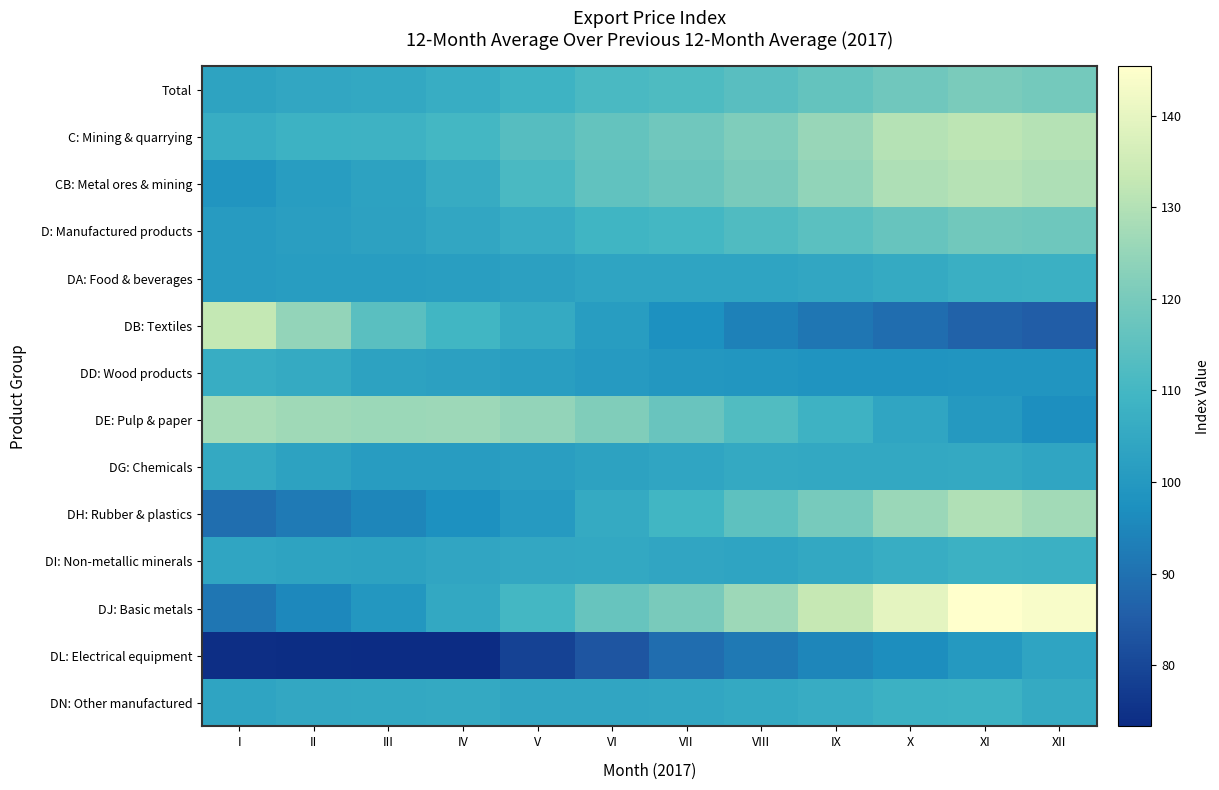

Which has a higher value, I or XI?

XI